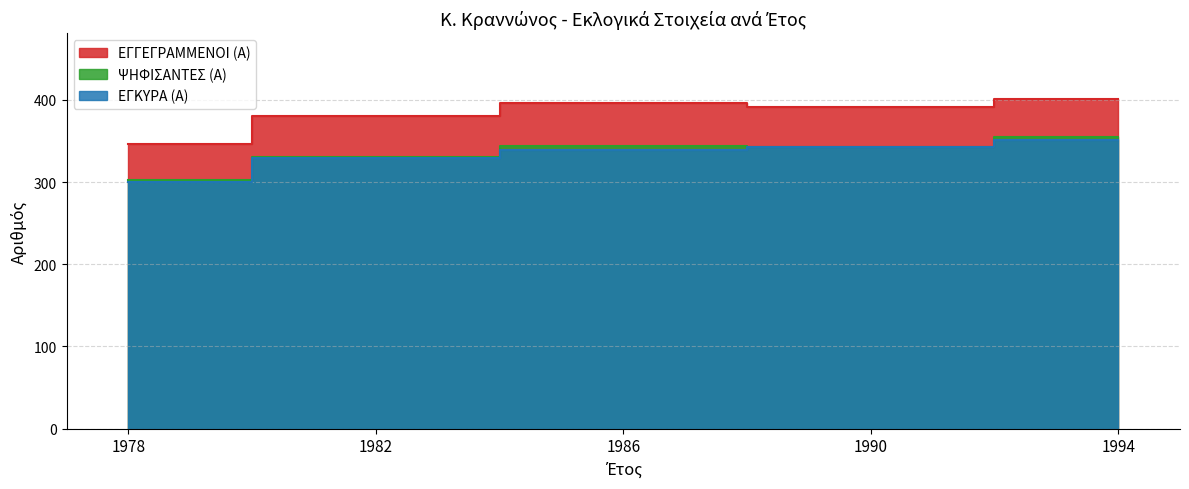

True or false: ΨΗΦΙΣΑΝΤΕΣ (Α) and ΕΓΚΥΡΑ (Α) intersect in this chart.

False